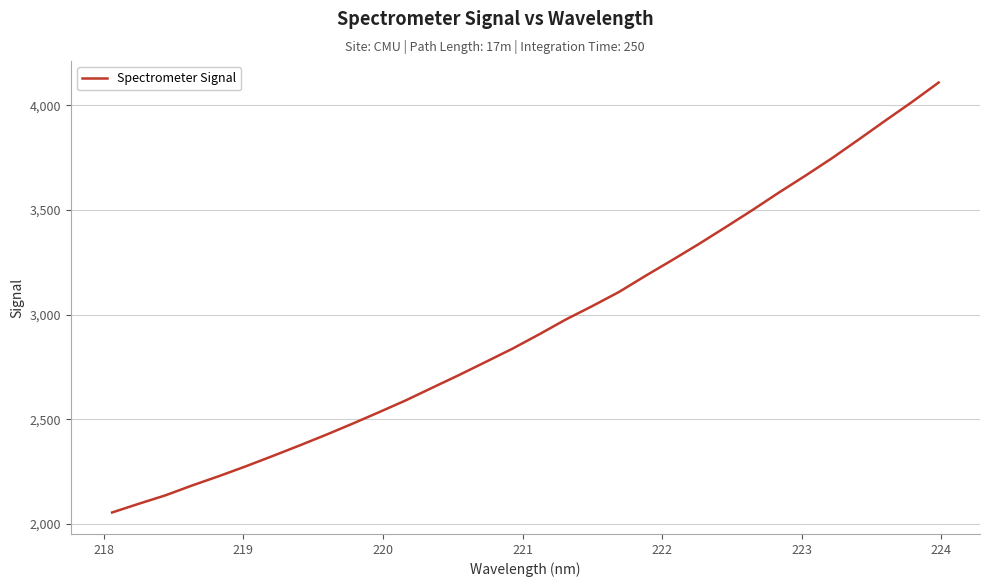

What is the difference between the maximum and minimum values?

2053.8